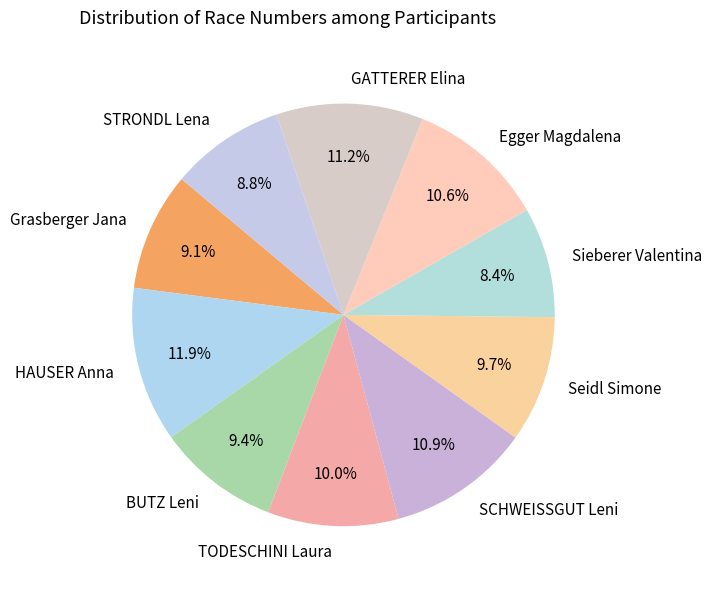

Between STRONDL Lena and TODESCHINI Laura, which is larger?

TODESCHINI Laura